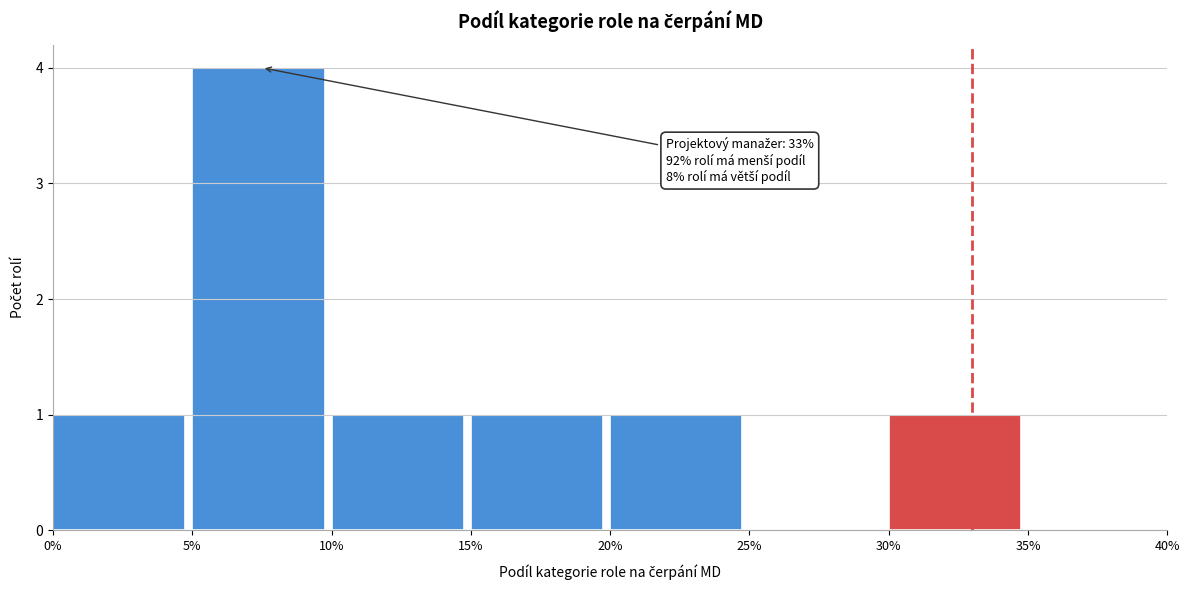

Reading left to right, extract all data points from this chart.

0%=1	5%=4	10%=1	15%=1	20%=1	25%=0	30%=1	35%=0